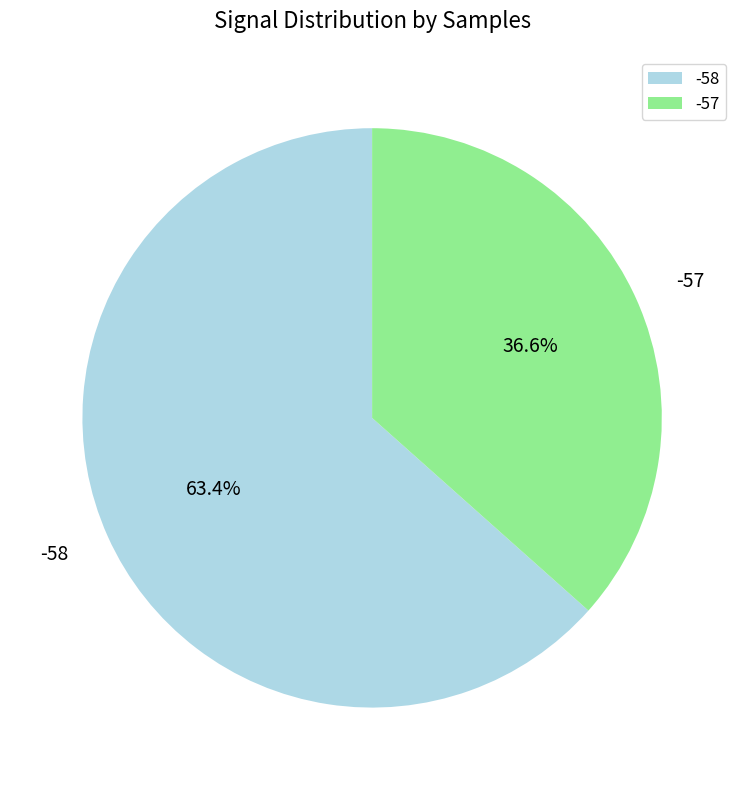

Does -57 account for over 50% of the chart?

No